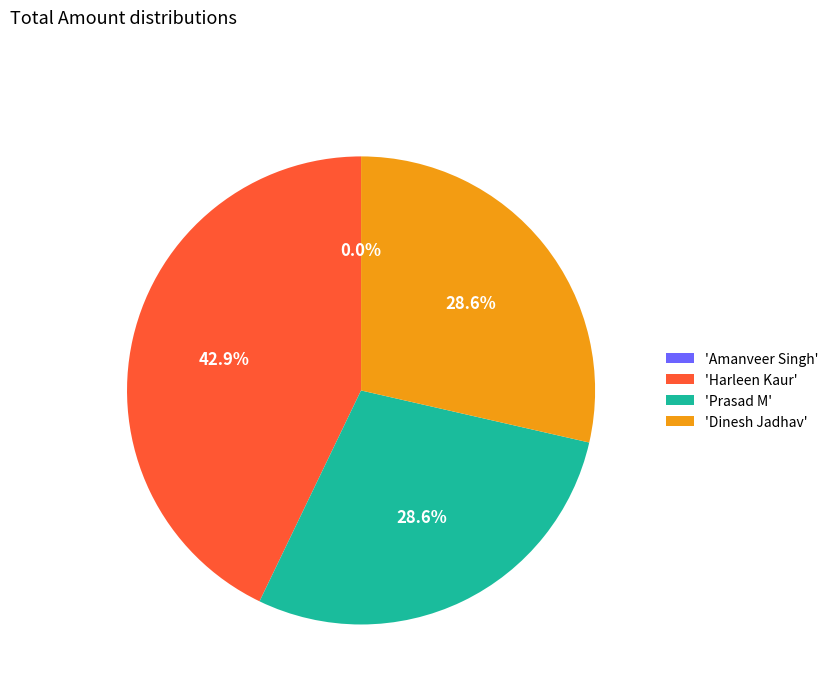

Which category has the biggest portion of the pie?

'Harleen Kaur'